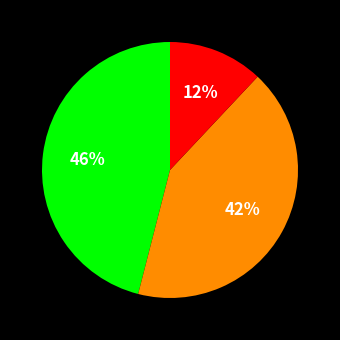

To the nearest percent, what is the difference between the largest and smallest slice percentages?

34%